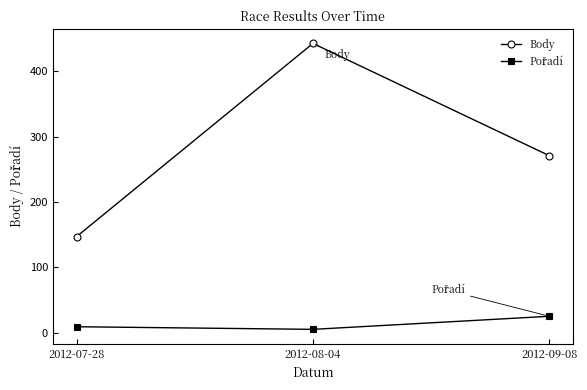

What is the difference between the maximum and minimum values in the Body series?

296